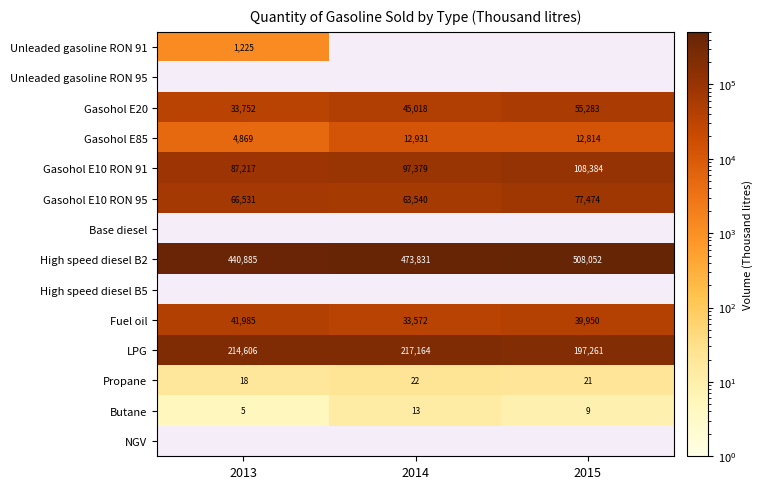

How many series are shown in this chart?

14